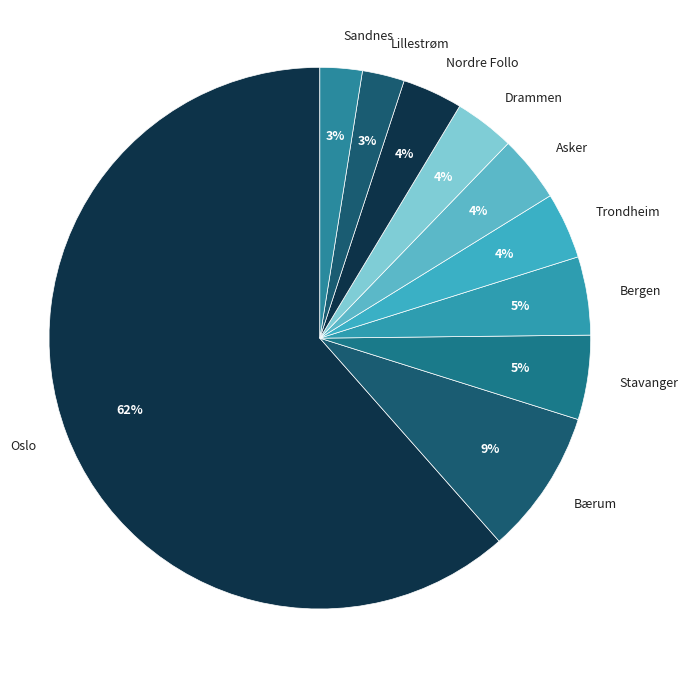

Approximately how many times larger is the value at Lillestrøm compared to Sandnes?

1.0